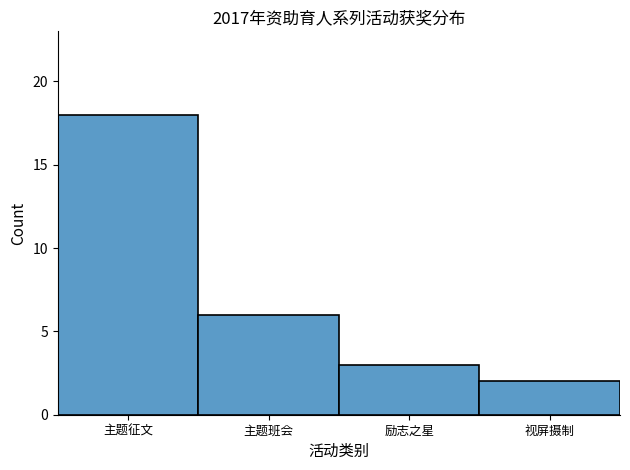

Reading left to right, extract all data points from this chart.

主题征文=18	主题班会=6	励志之星=3	视屏摄制=2